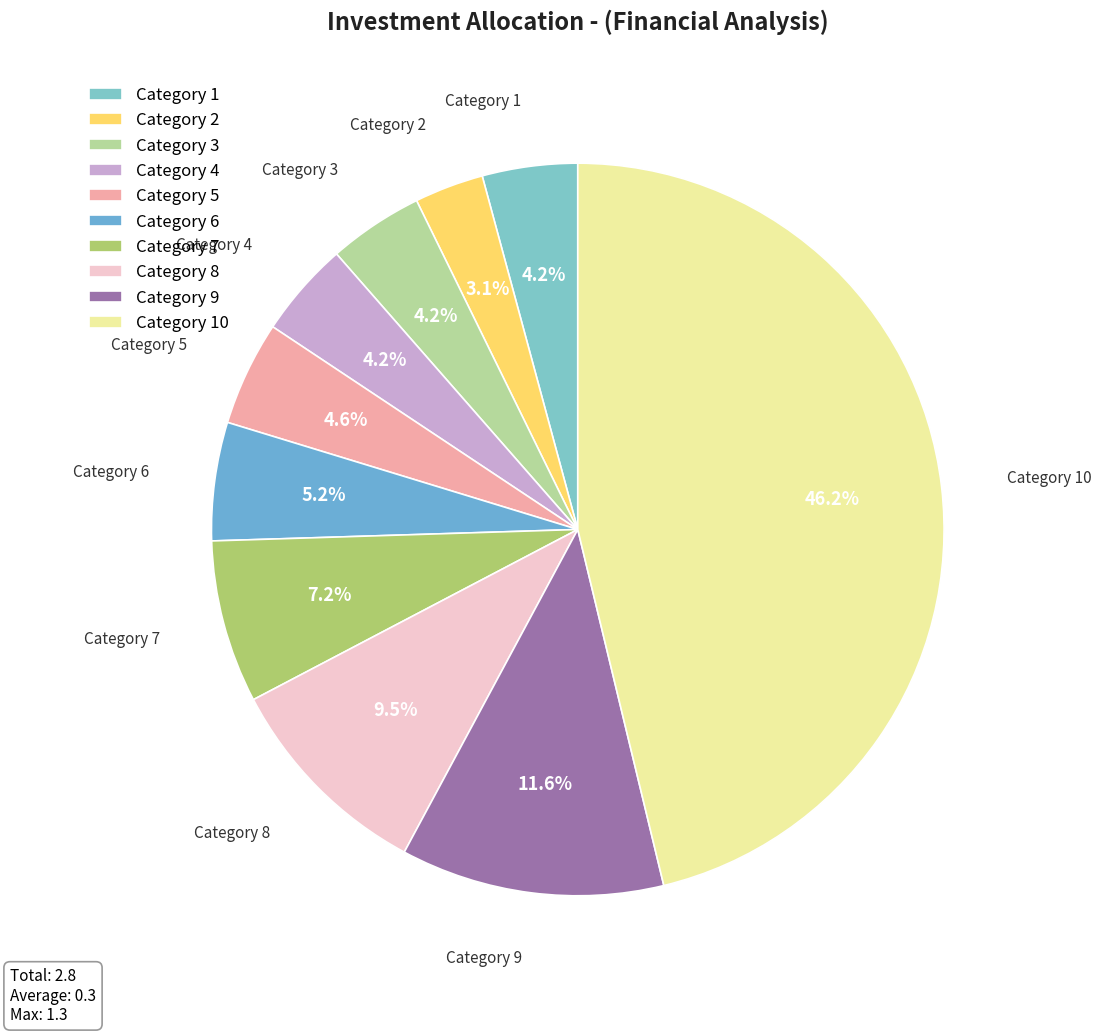

Is Category 2 the majority of the pie?

No